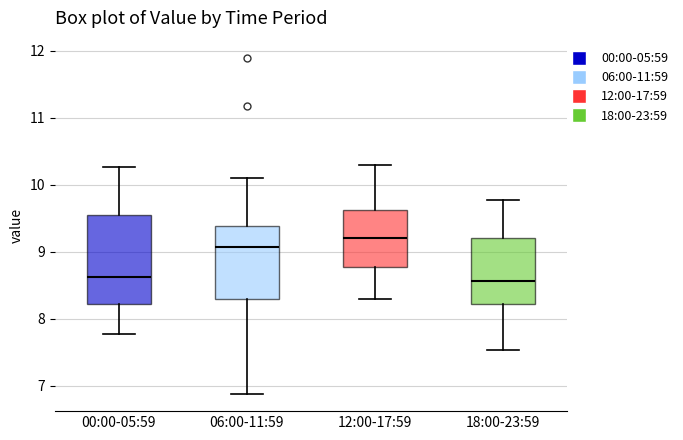

Where is the upper edge of the box for 00:00-05:59 on the y-axis? The values are not printed on the chart, so give them approximately, as read against the axis.

9.6